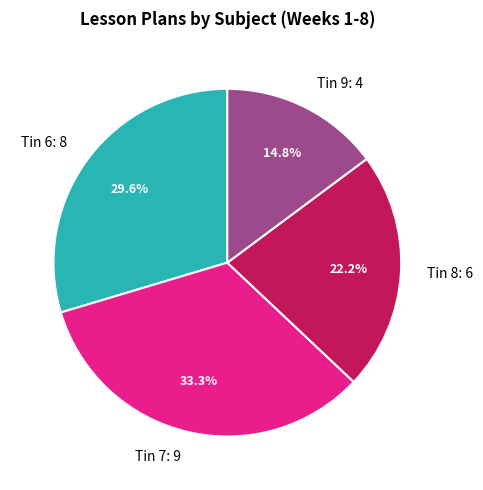

Combined, what portion of the pie is Tin 8 and Tin 7?

55.6%